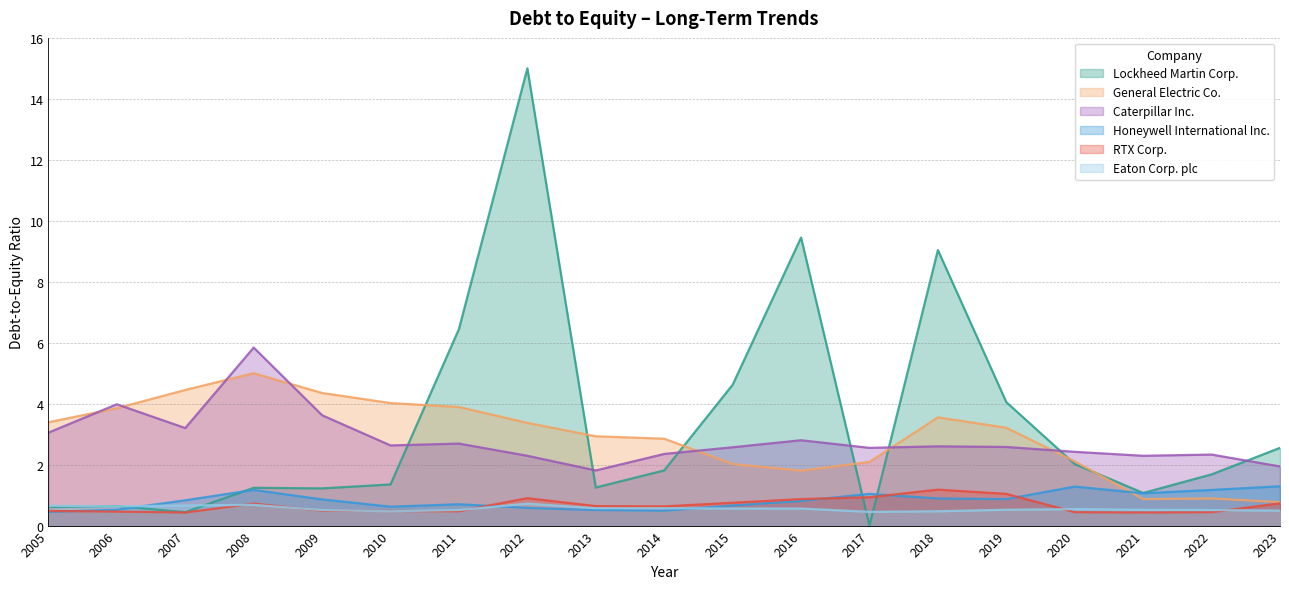

Does the chart have visible grid lines?

Yes